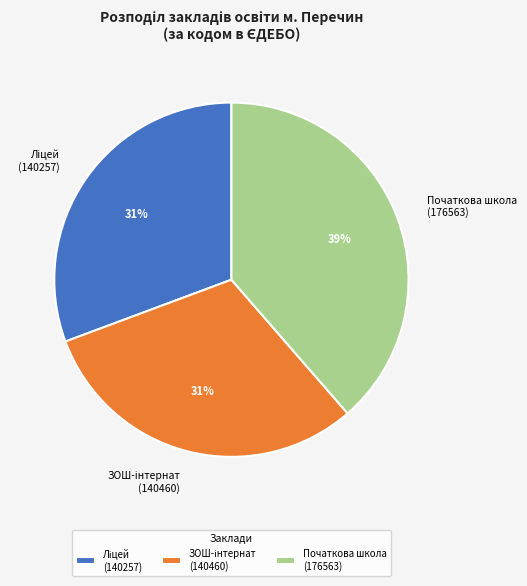

To the nearest percent, what is the difference between the largest and smallest slice percentages?

8%